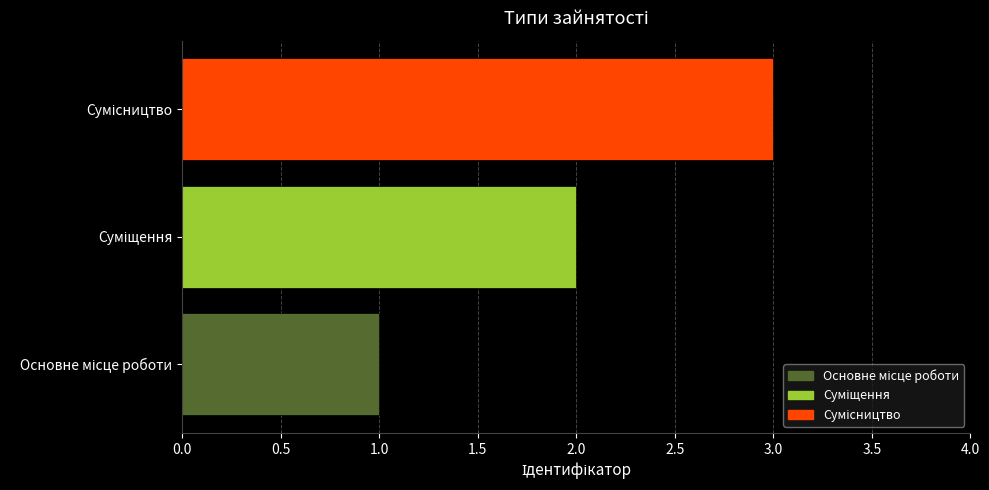

What is the maximum value shown in the chart?

3